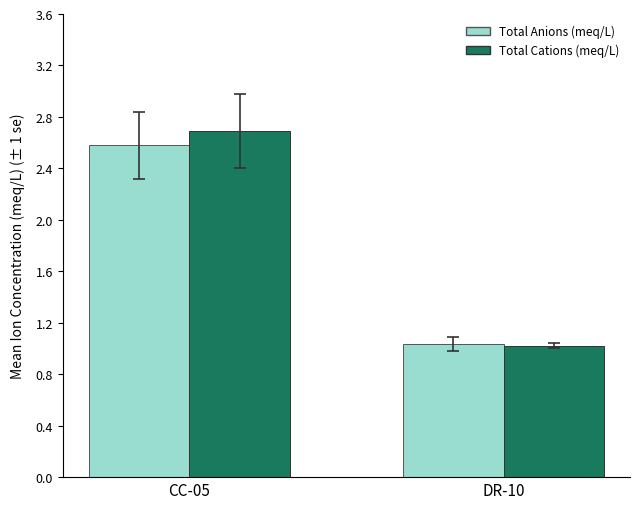

What value does the Total Anions (meq/L) series have at CC-05?

2.6